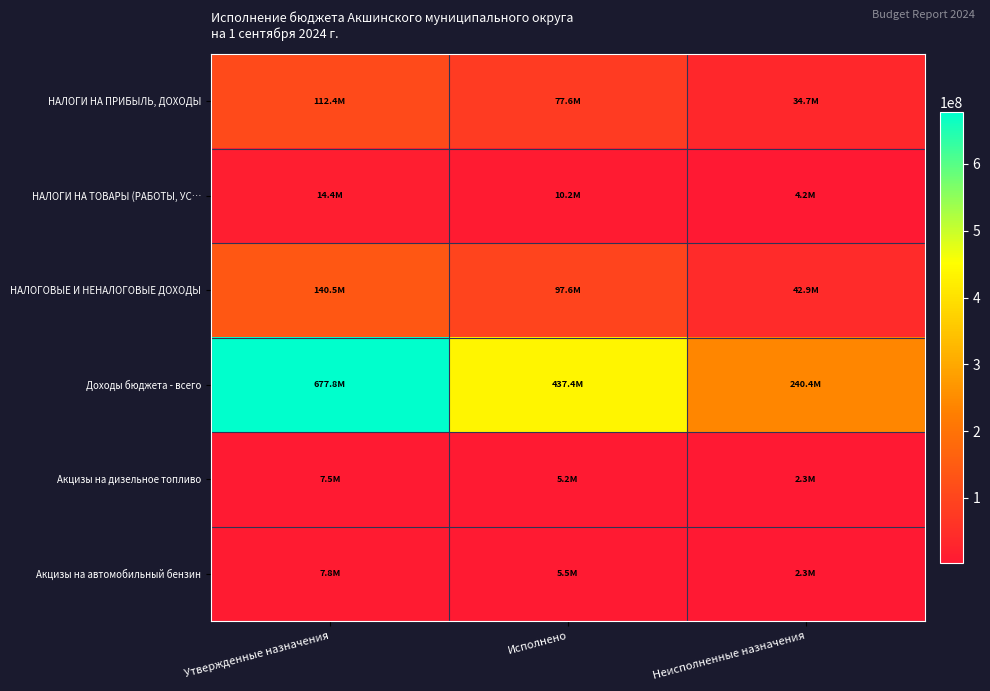

Rank the series at Утвержденные назначения from highest to lowest value.

Доходы бюджета - всего, НАЛОГОВЫЕ И НЕНАЛОГОВЫЕ ДОХОДЫ, НАЛОГИ НА ПРИБЫЛЬ, ДОХОДЫ, НАЛОГИ НА ТОВАРЫ (РАБОТЫ, УС…, Акцизы на автомобильный бензин, Акцизы на дизельное топливо